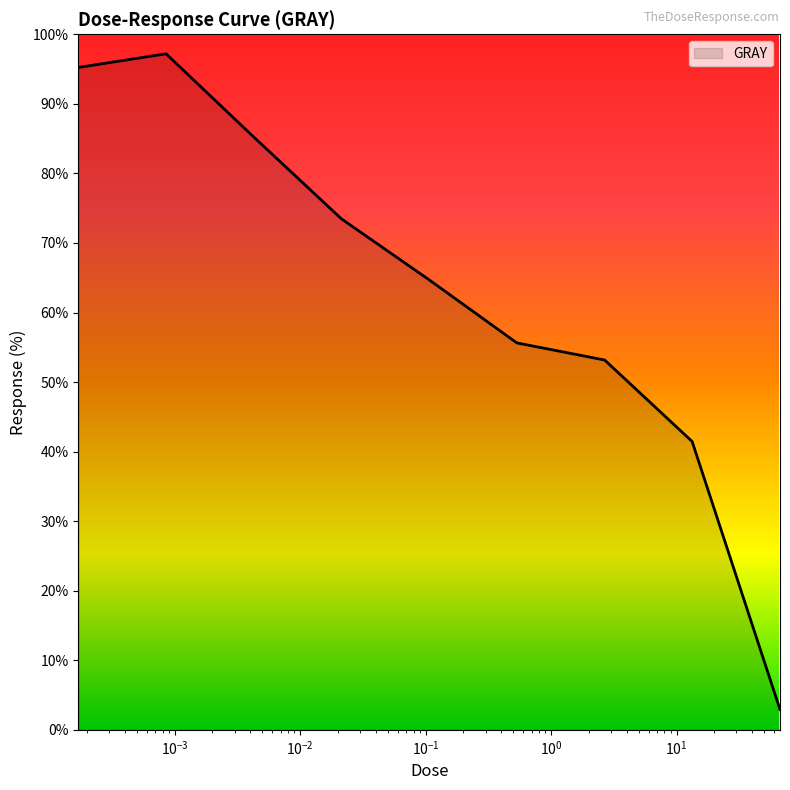

What is the minimum value shown in the chart?

2.9